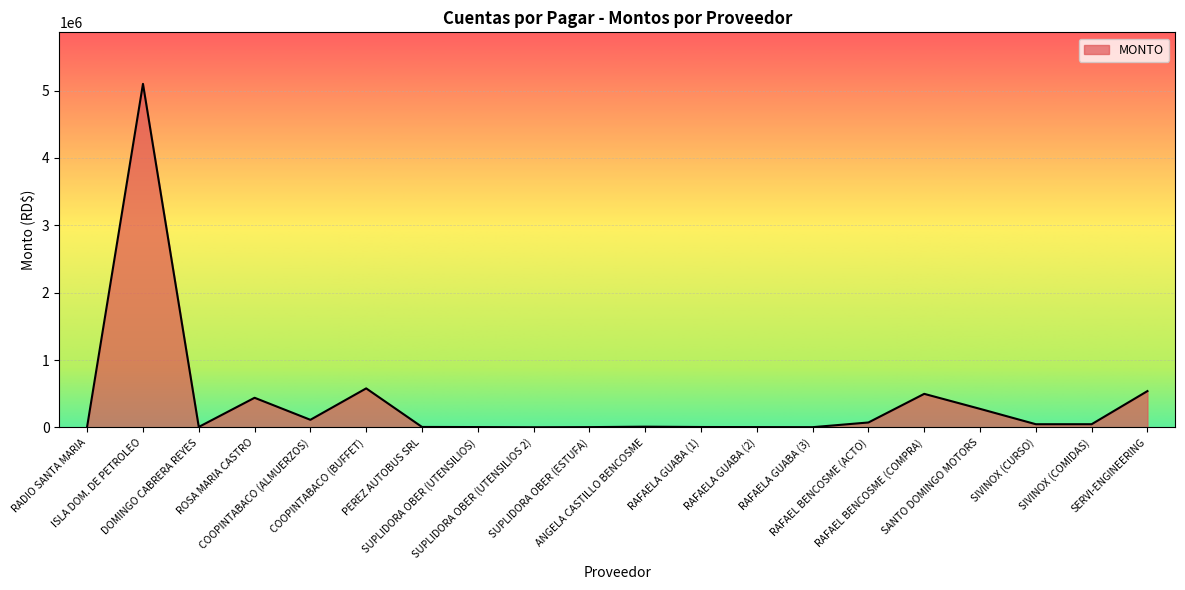

Is it true that the value at COOPINTABACO (BUFFET) is 580465.2?

True